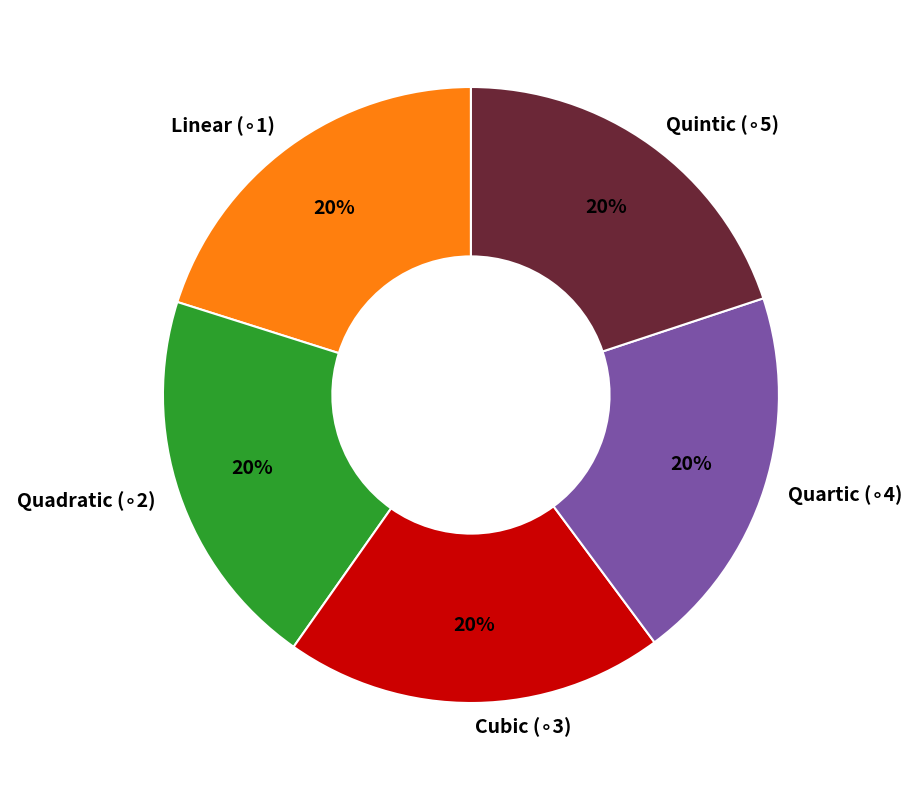

How many slices are in this pie chart?

5